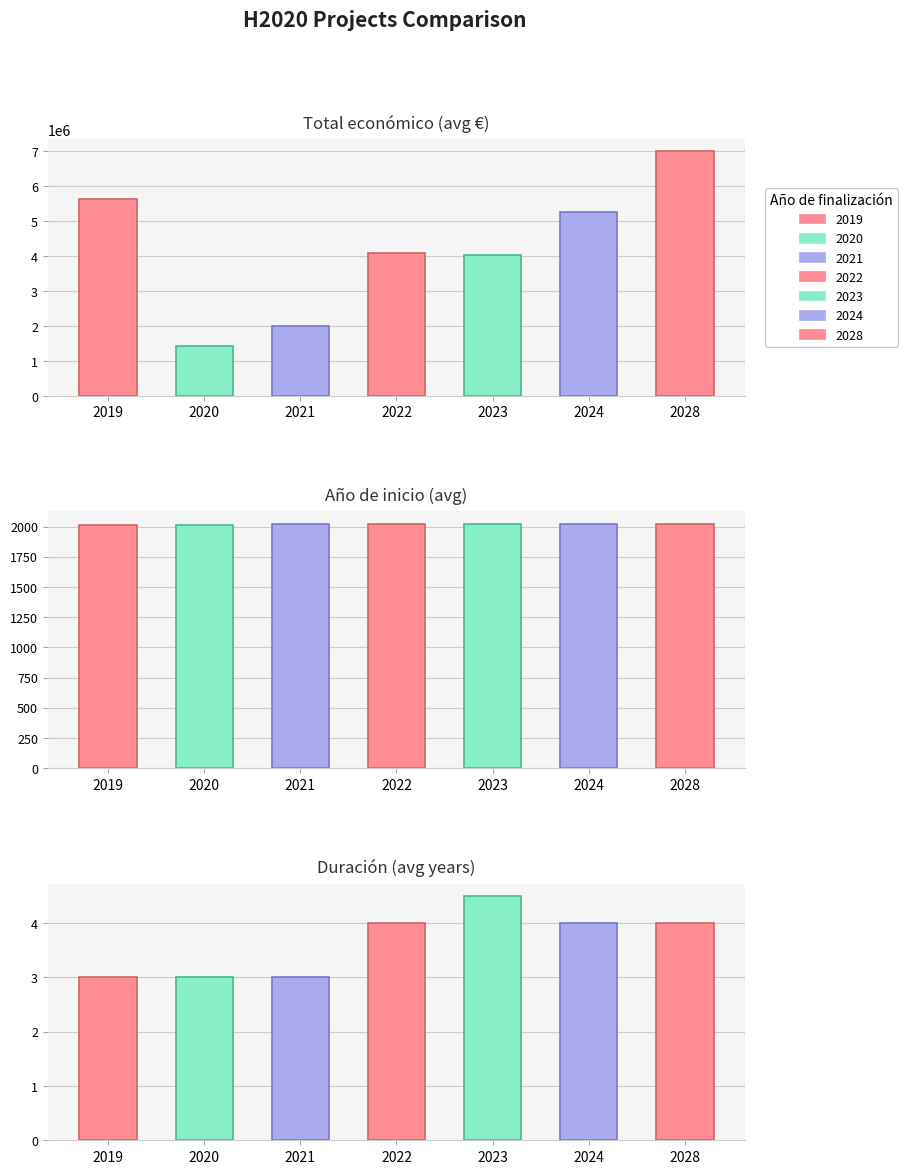

The value of Año de finalización at REFRESH is 442. True or false?

False